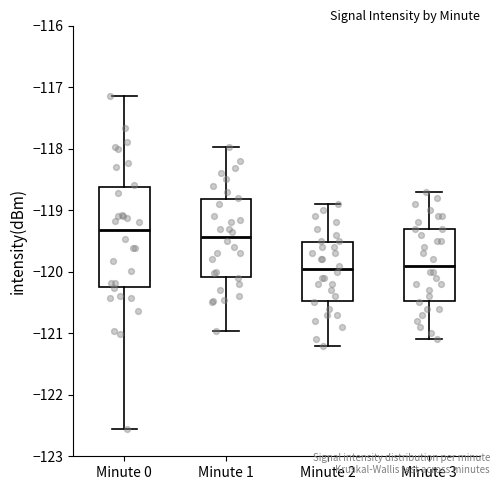

Where is the upper edge of the box for Minute 2 on the y-axis? The values are not printed on the chart, so give them approximately, as read against the axis.

-119.5